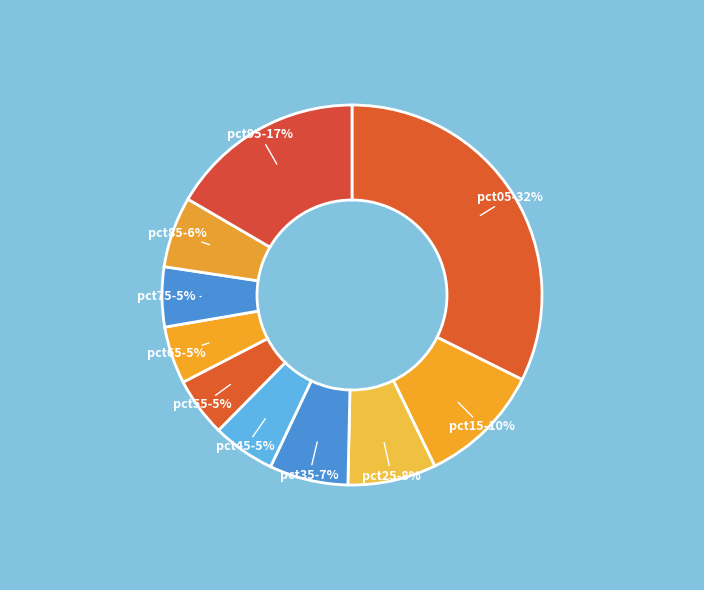

What is the largest slice in the pie chart?

pct05